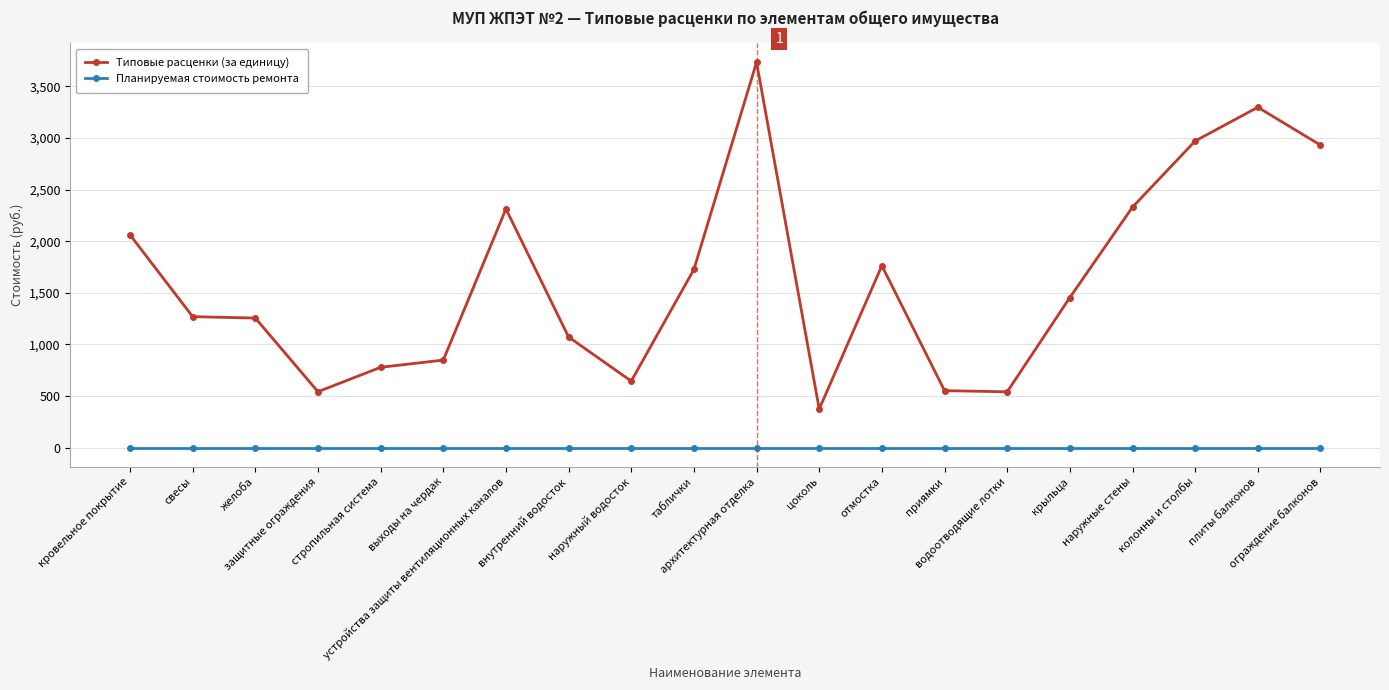

At how many categories does at least one series exceed 1014?

13